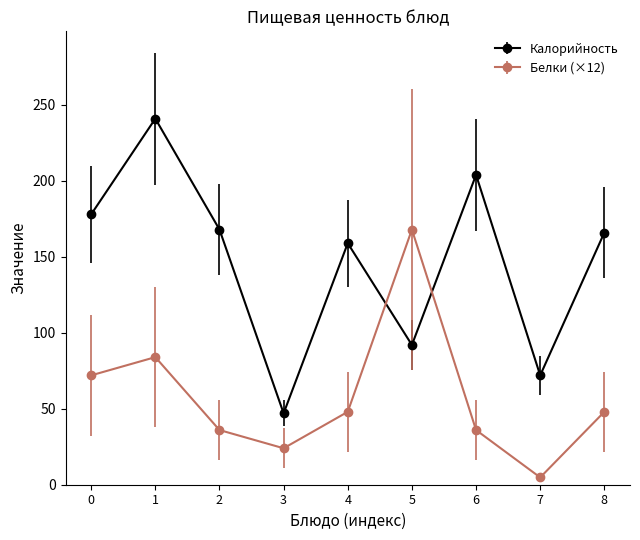

Reading right to left, extract all data points from this chart.

Калорийность: 166.0	72.0	204.0	92.0	159.0	47.0	168.0	241.0	178.0
Белки (×12): 48.0	4.8	36.0	168.0	48.0	24.0	36.0	84.0	72.0